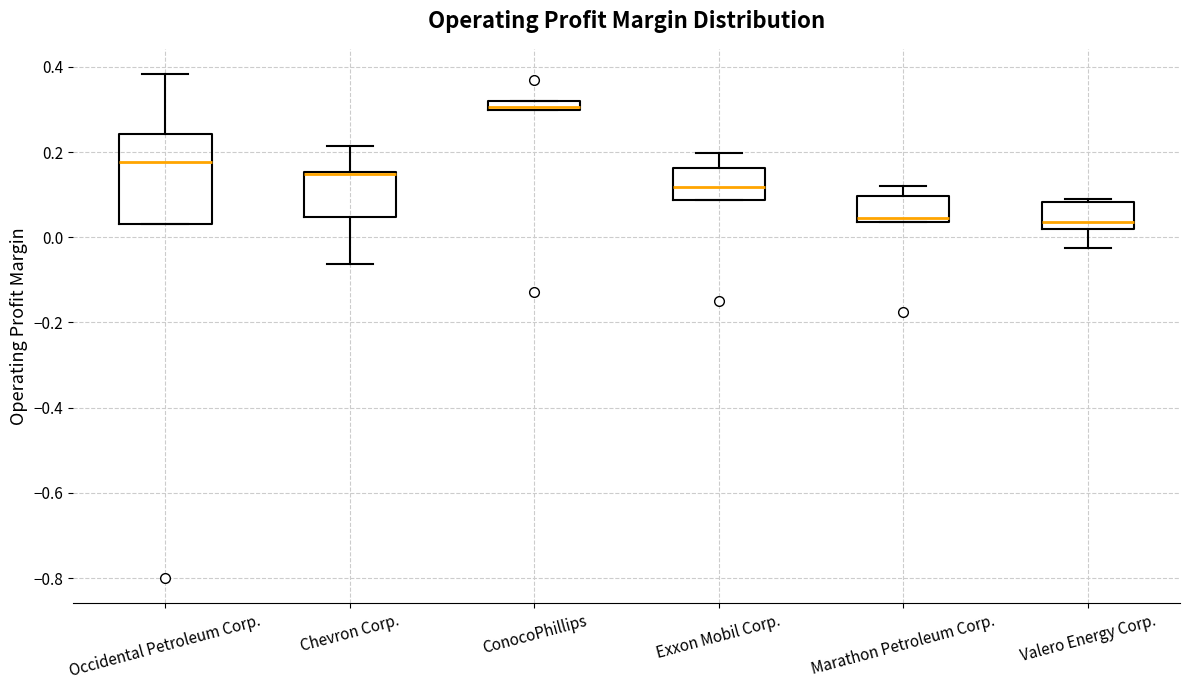

Where is the upper edge of the box for ConocoPhillips on the y-axis? The values are not printed on the chart, so give them approximately, as read against the axis.

0.32